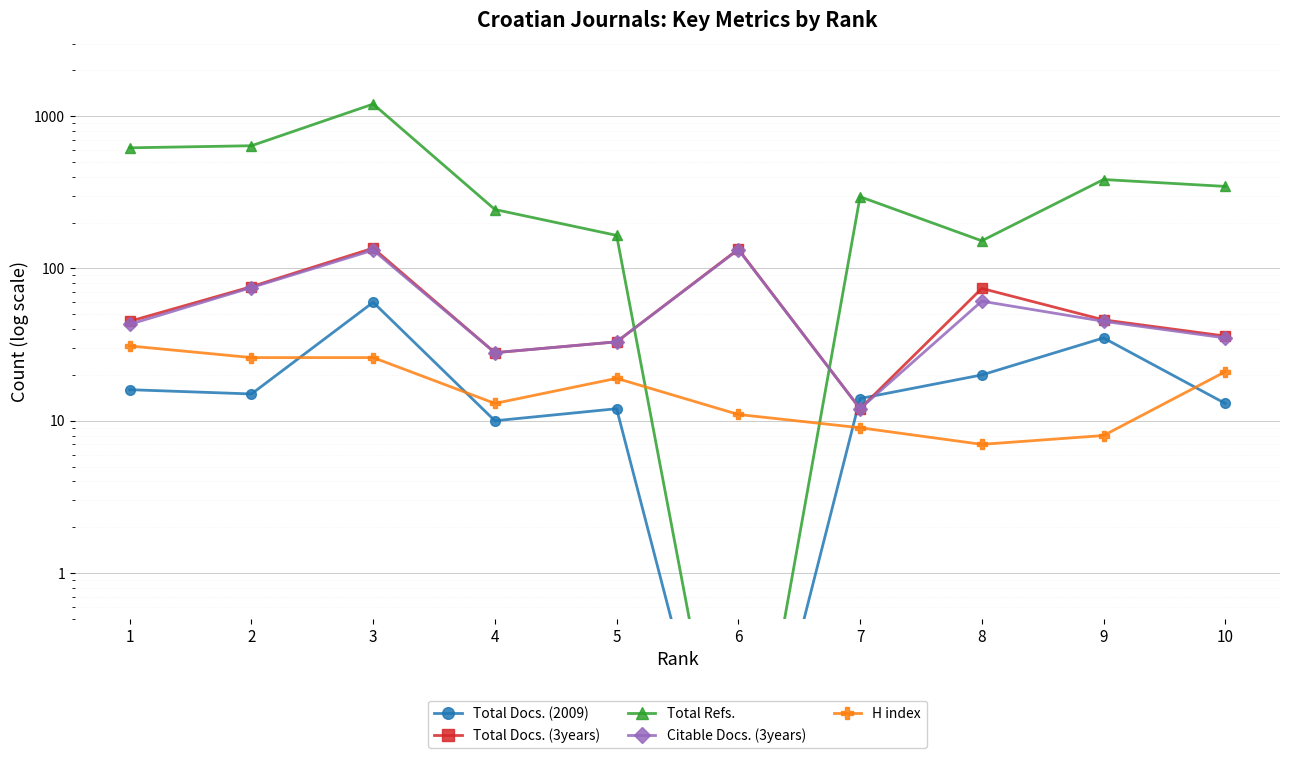

True or false: Total Refs. has a value of 1202.0 at 3.

True